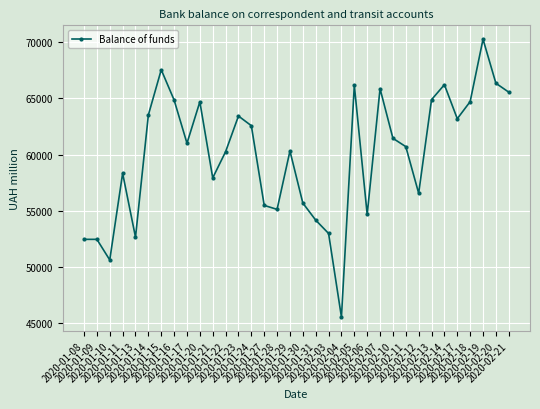

What is the value of the 33rd point from the left?

66359.4